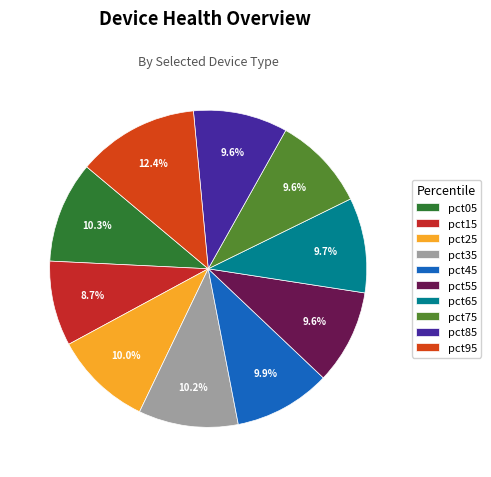

Rank the categories by value from lowest to highest.

pct15, pct75, pct85, pct55, pct65, pct45, pct25, pct35, pct05, pct95